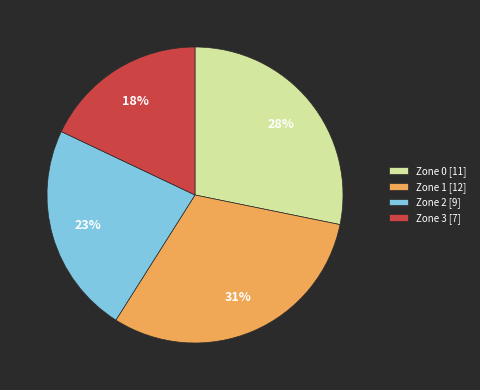

Do Zone 2 and Zone 1 together represent more than half of the pie?

Yes